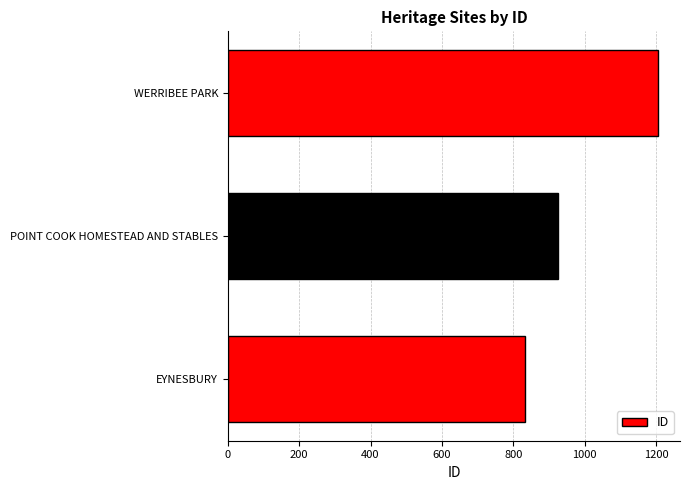

Rank the categories by value from lowest to highest.

EYNESBURY, POINT COOK HOMESTEAD AND STABLES, WERRIBEE PARK